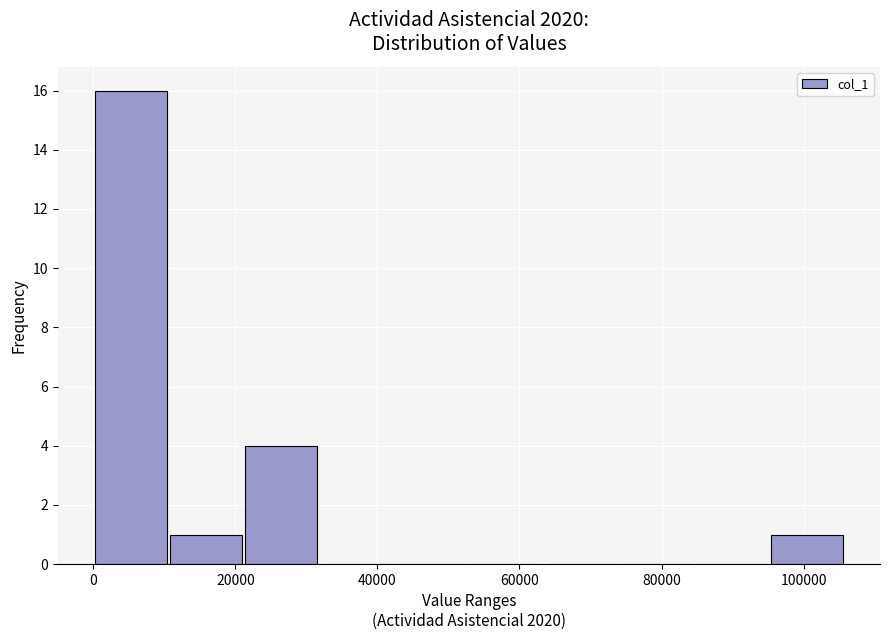

Over which range of the x-axis is the bar tallest?

0 to 10000